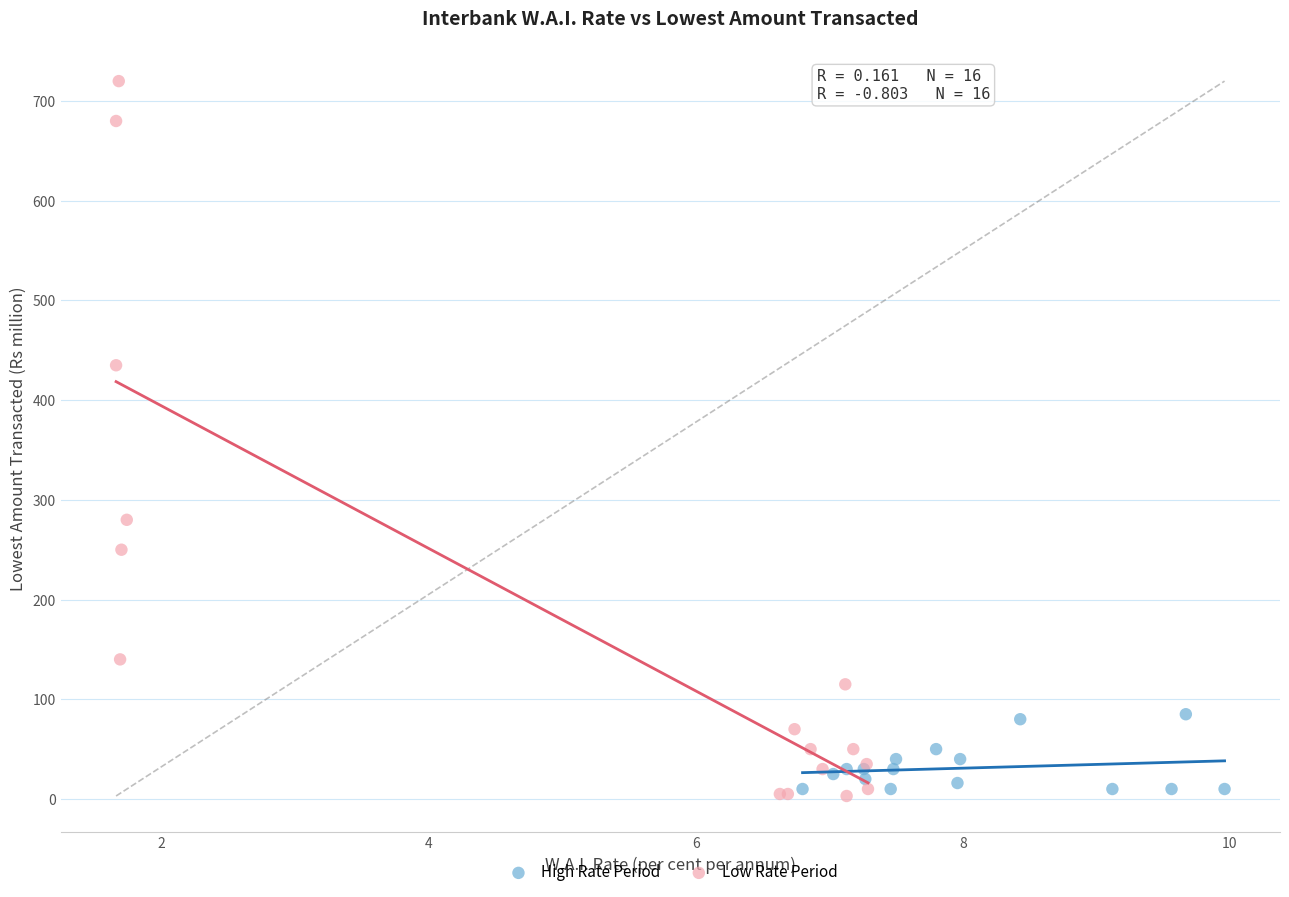

Which series contains the highest Y value?

Low Rate Period